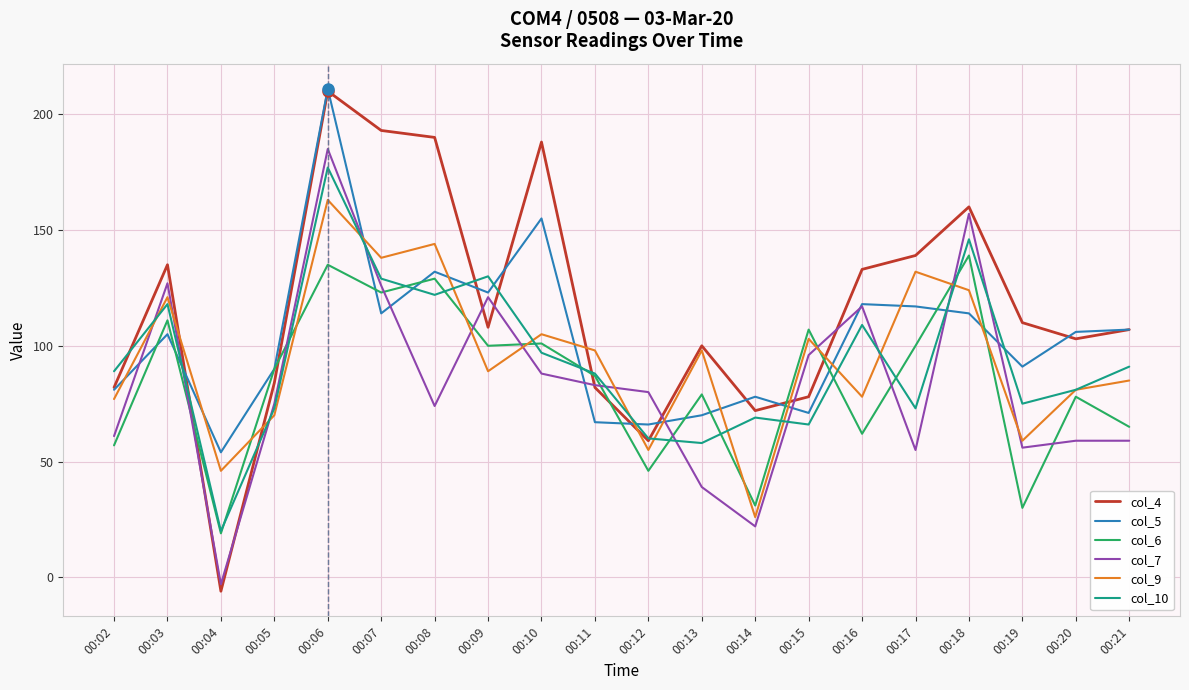

The value of col_10 at 00:08 is 41. True or false?

False